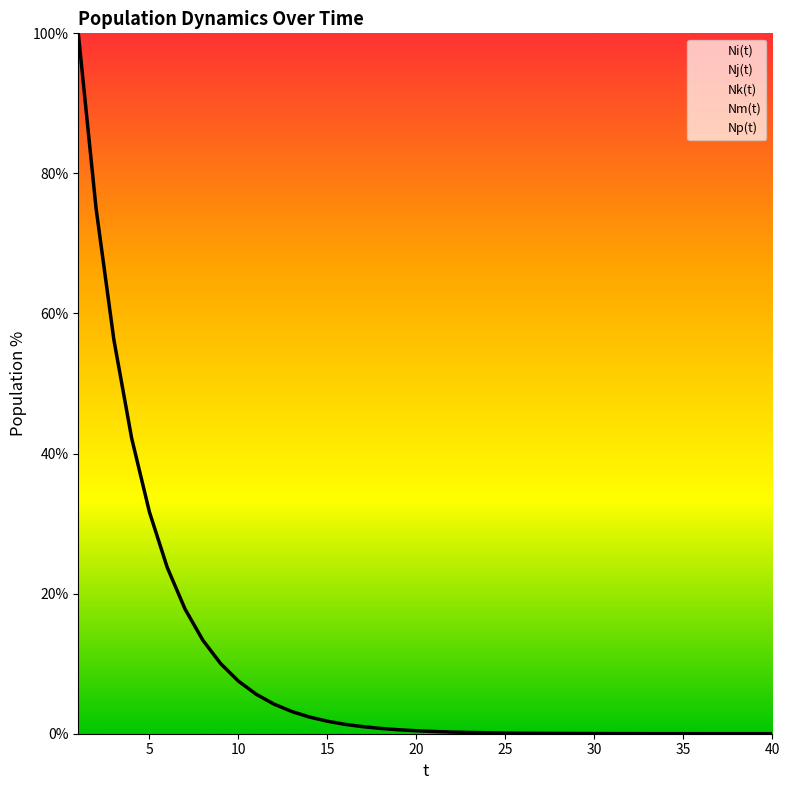

True or false: Nm(t) has more than 2 interior local peaks.

False